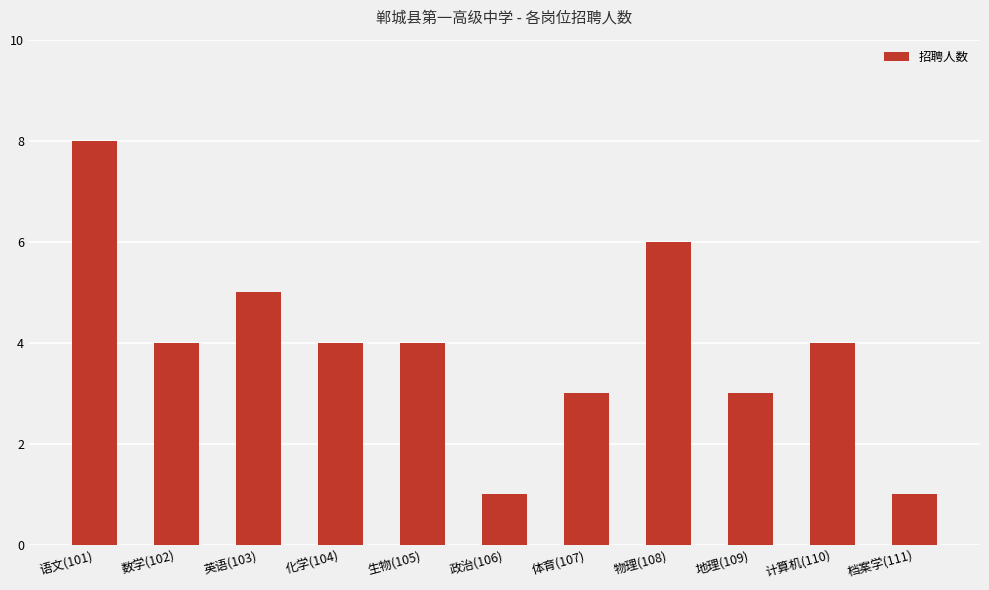

What is the maximum value shown in the chart?

8